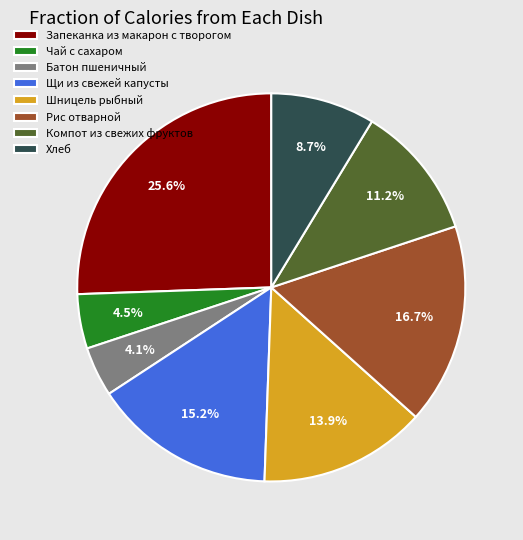

Between Щи из свежей капусты and Запеканка из макарон с творогом, which is larger?

Запеканка из макарон с творогом